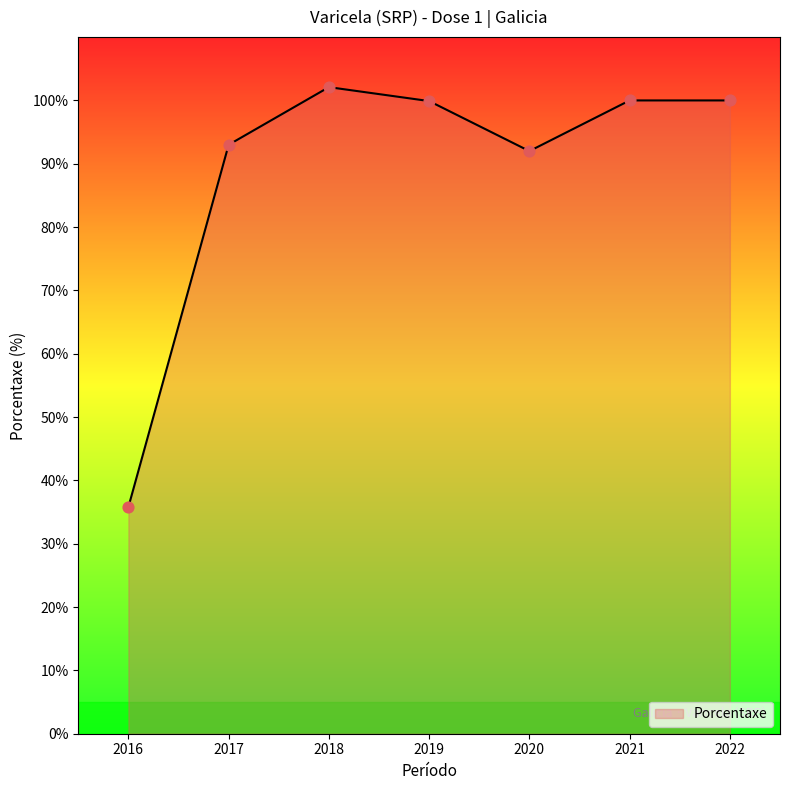

Which has a higher value, 2020 or 2022?

2022